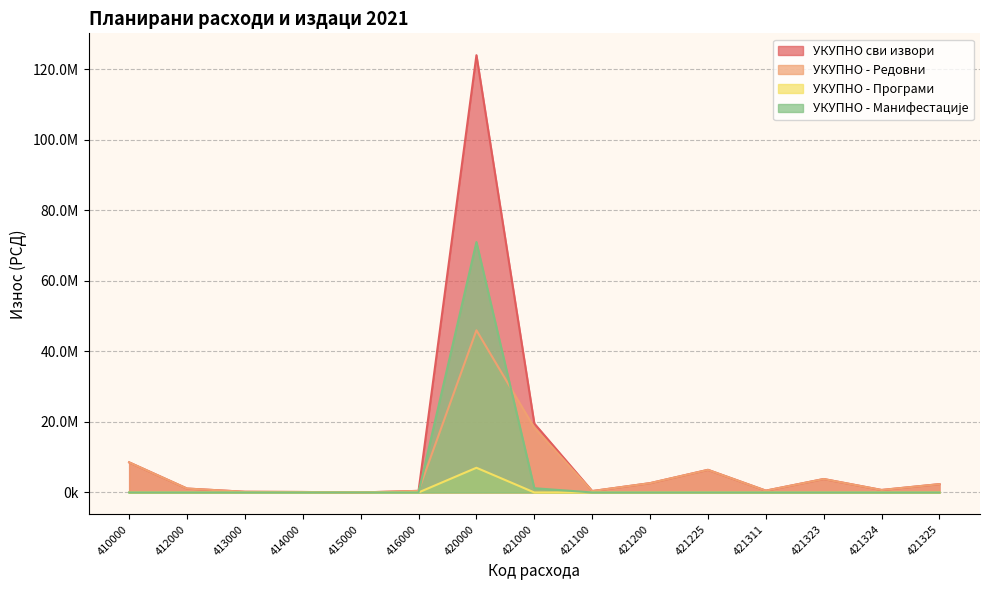

Which series has the widest spread of values?

УКУПНО сви извори